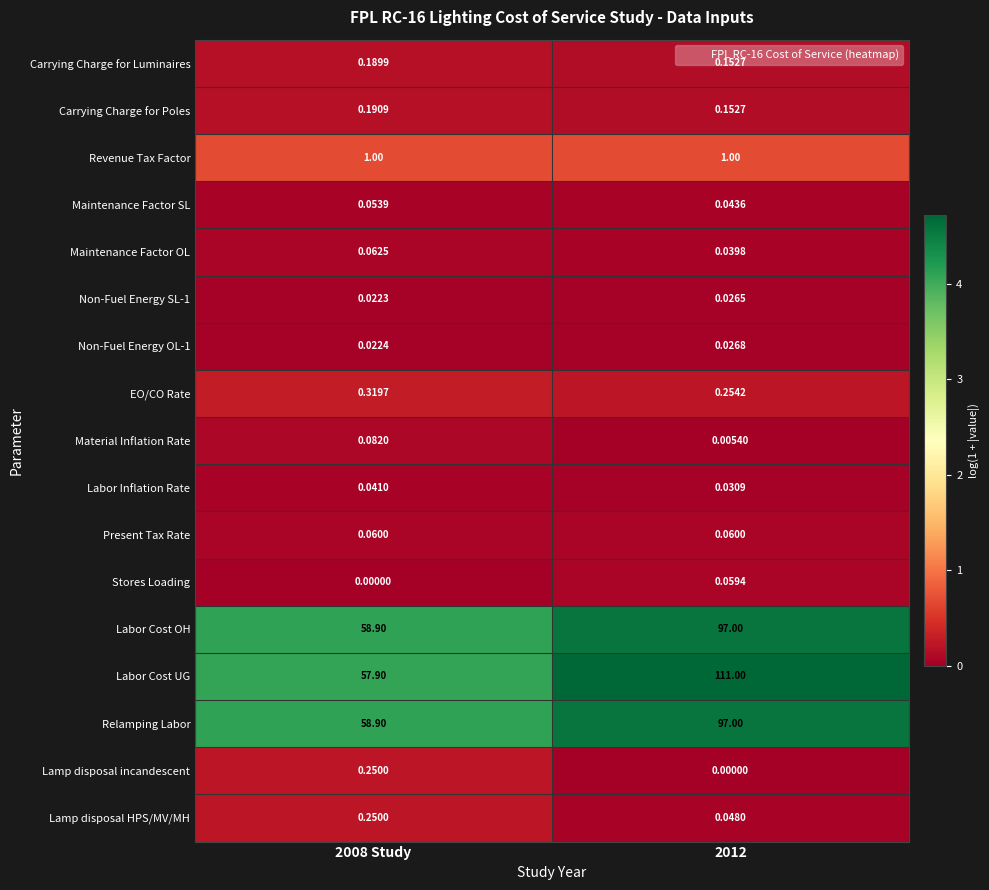

How many series are shown in this chart?

17